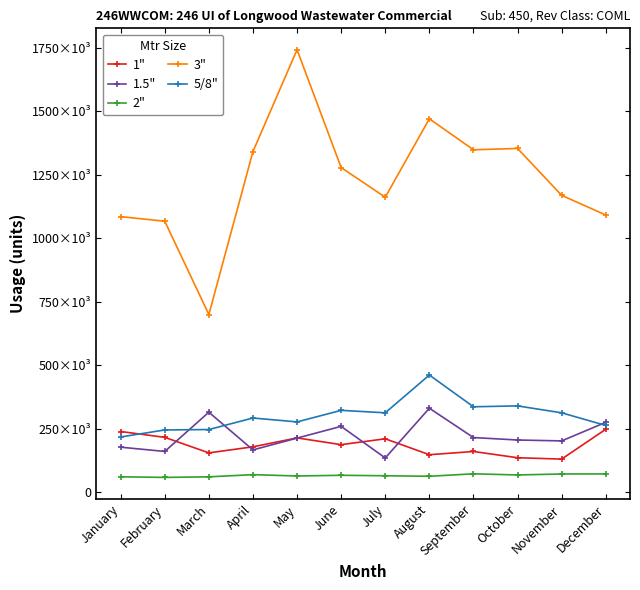

The 3" series shows 1470420 at August. True or false?

True